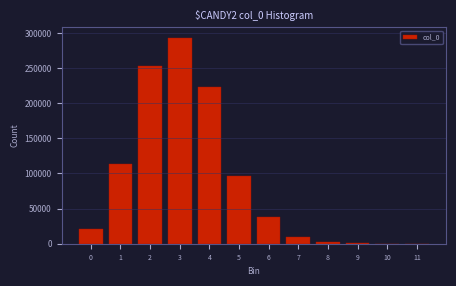

What is the sum of all values?

1051483